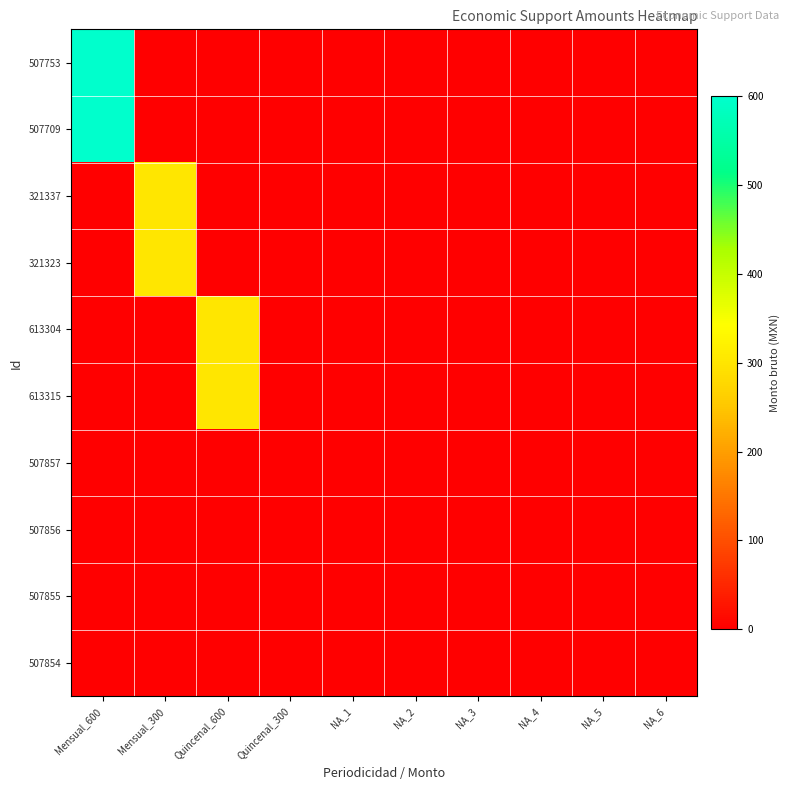

What is the maximum value shown in the chart?

600